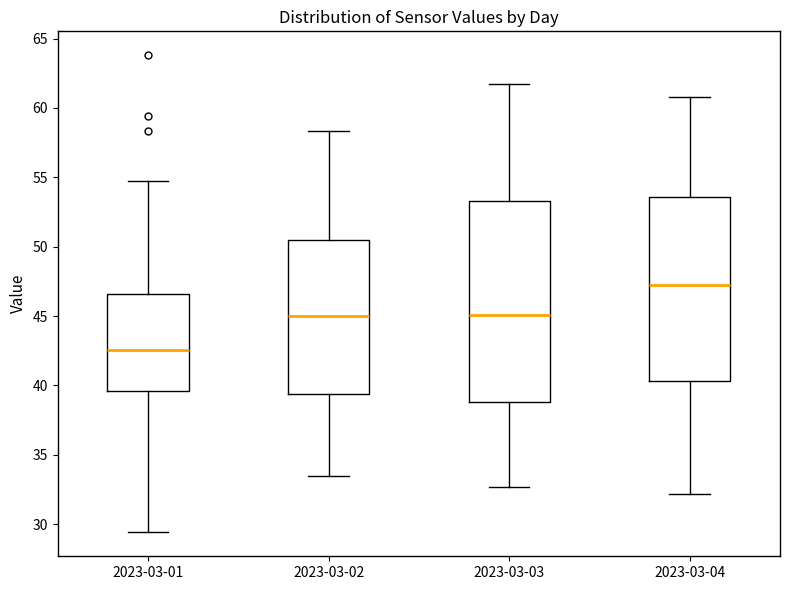

Reading left to right, transcribe this box plot: for each box, give where its median line is, the range the box spans, and where its two whiskers end, as read against the y-axis. The values are not printed on the chart, so give them approximately, as read against the axis.

2023-03-01: median 42.5, box 39.5 to 46.5, whiskers 29.5 to 54.5
2023-03-02: median 45.0, box 39.5 to 50.5, whiskers 33.5 to 58.5
2023-03-03: median 45.0, box 39.0 to 53.5, whiskers 32.5 to 61.5
2023-03-04: median 47.0, box 40.5 to 53.5, whiskers 32.0 to 61.0